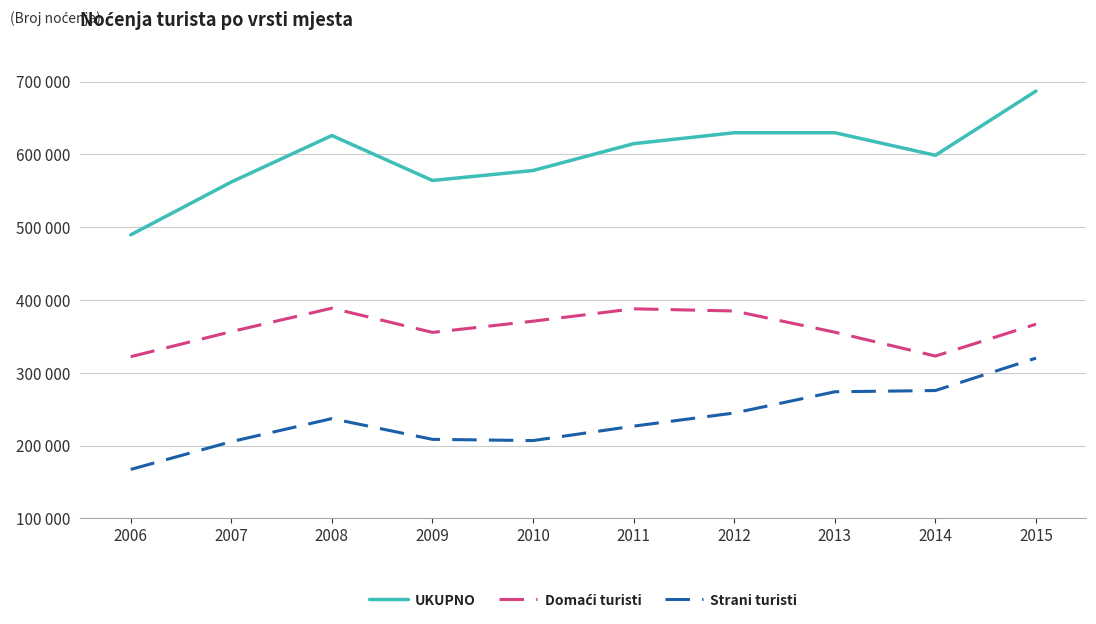

Rank the series by their average value, from highest to lowest.

UKUPNO, Domaći turisti, Strani turisti